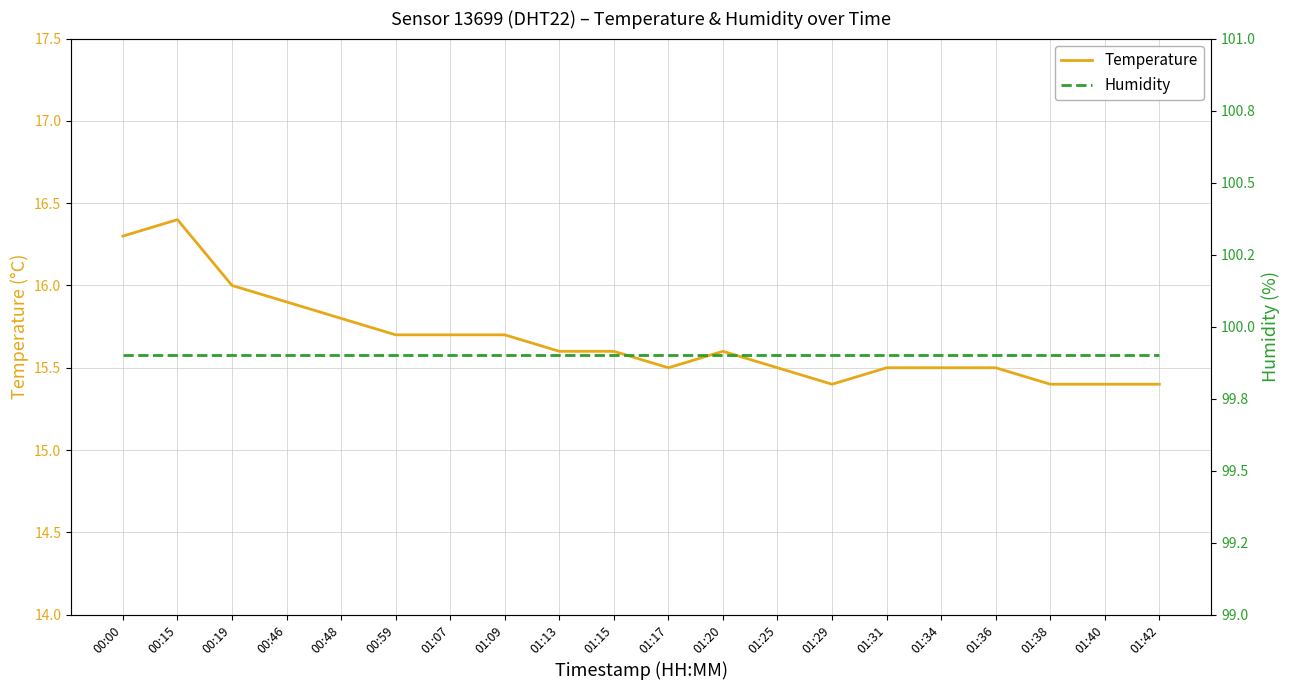

Reading right to left, what are all the values shown in this chart?

temperature: 01:42=15.4	01:40=15.4	01:38=15.4	01:36=15.5	01:34=15.5	01:31=15.5	01:29=15.4	01:25=15.5	01:20=15.6	01:17=15.5	01:15=15.6	01:13=15.6	01:09=15.7	01:07=15.7	00:59=15.7	00:48=15.8	00:46=15.9	00:19=16.0	00:15=16.4	00:00=16.3
humidity: 01:42=99.9	01:40=99.9	01:38=99.9	01:36=99.9	01:34=99.9	01:31=99.9	01:29=99.9	01:25=99.9	01:20=99.9	01:17=99.9	01:15=99.9	01:13=99.9	01:09=99.9	01:07=99.9	00:59=99.9	00:48=99.9	00:46=99.9	00:19=99.9	00:15=99.9	00:00=99.9